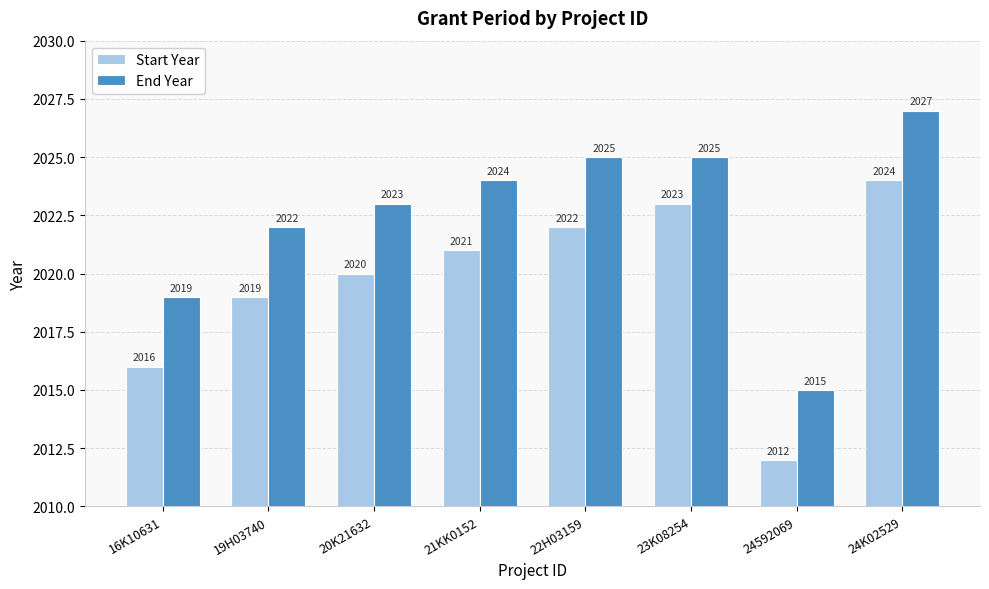

Which category has the highest value in the Start Year series?

24K02529